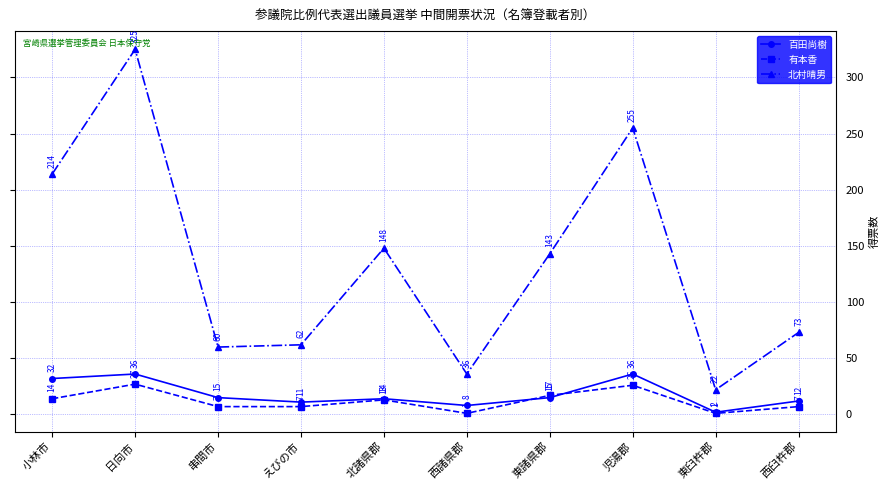

What is the highest value of the 北村晴男 series?

325